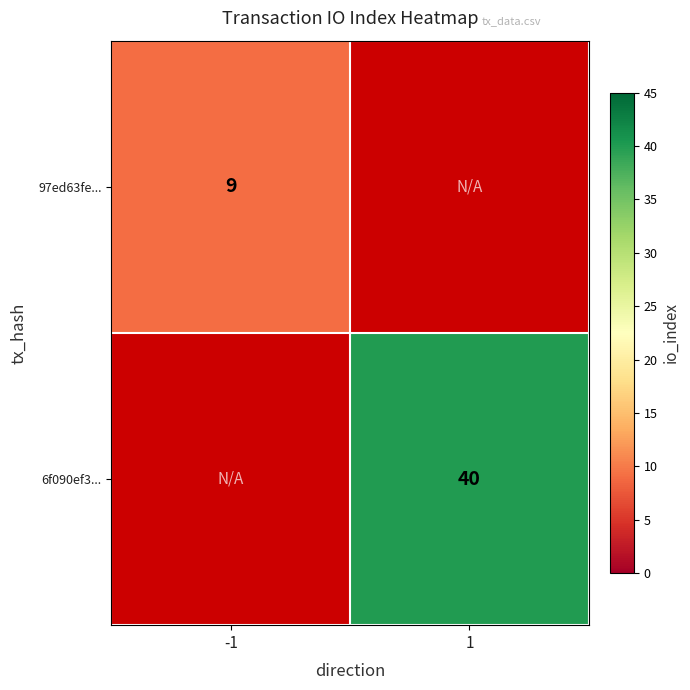

True or false: 6f090ef3... has a value of 40 at 1.

True